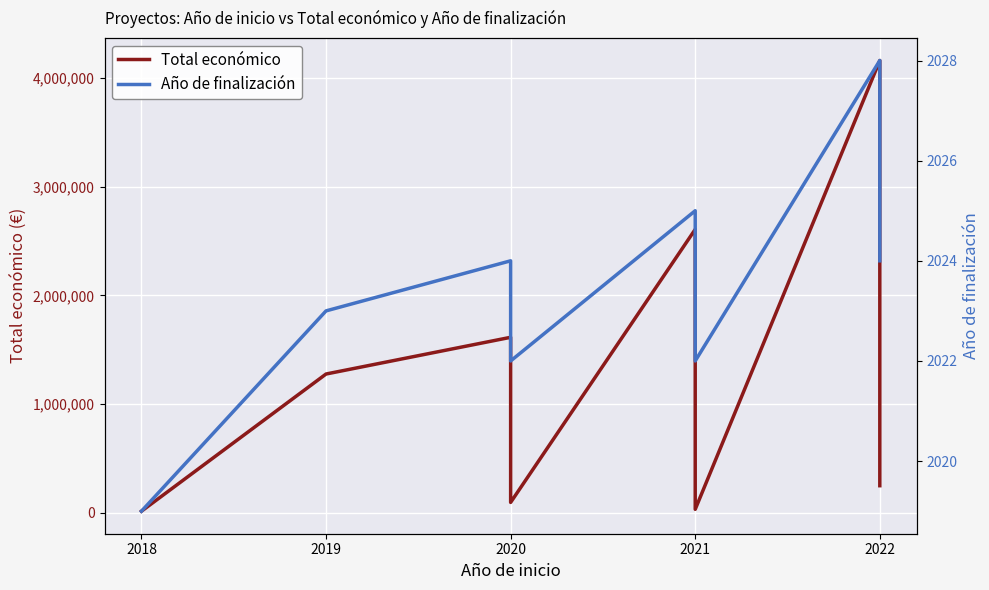

True or false: Total económico and Año de finalización intersect in this chart.

False